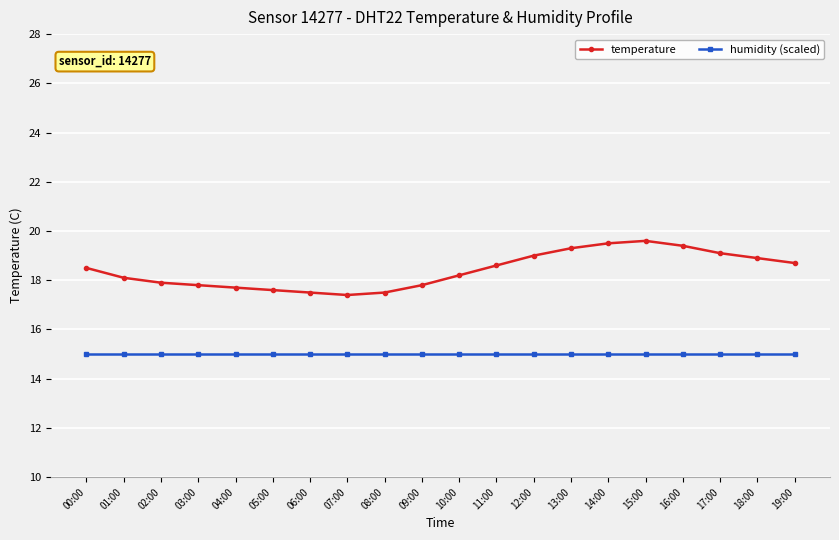

What is the difference between the second highest and second lowest values in the temperature series?

2.0